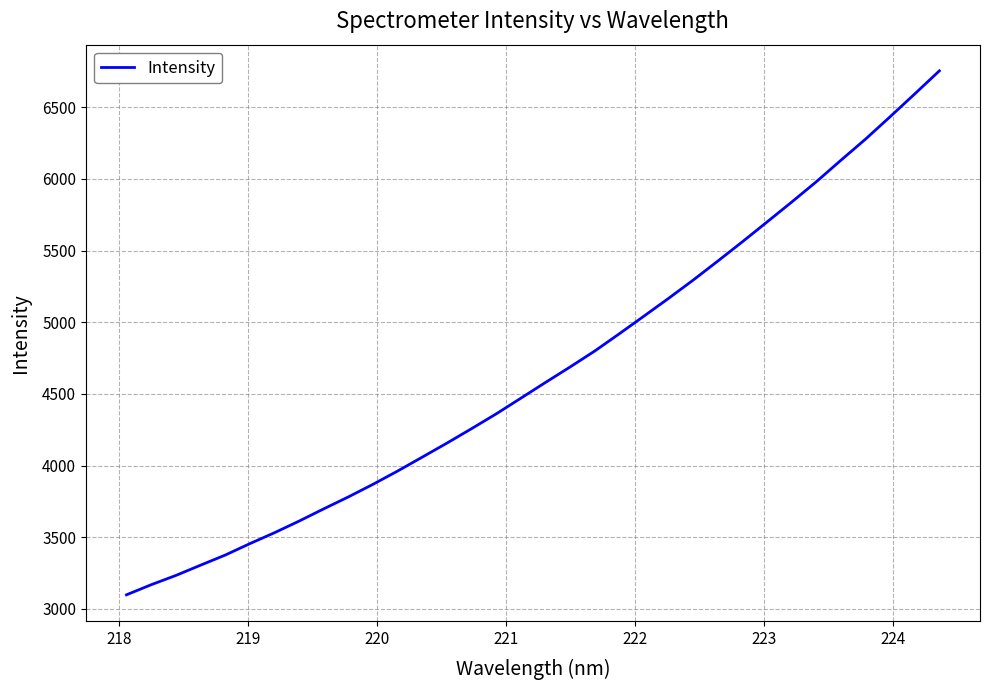

What is the greatest value displayed?

6754.1